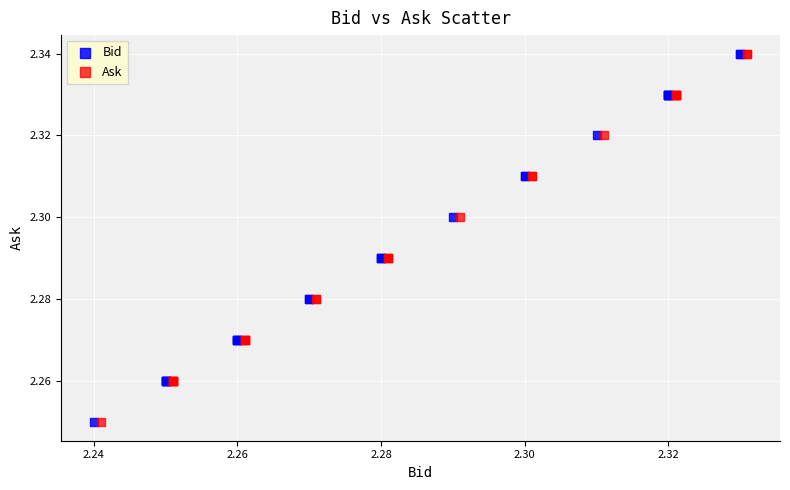

What are all the series names shown in the legend?

Bid, Ask